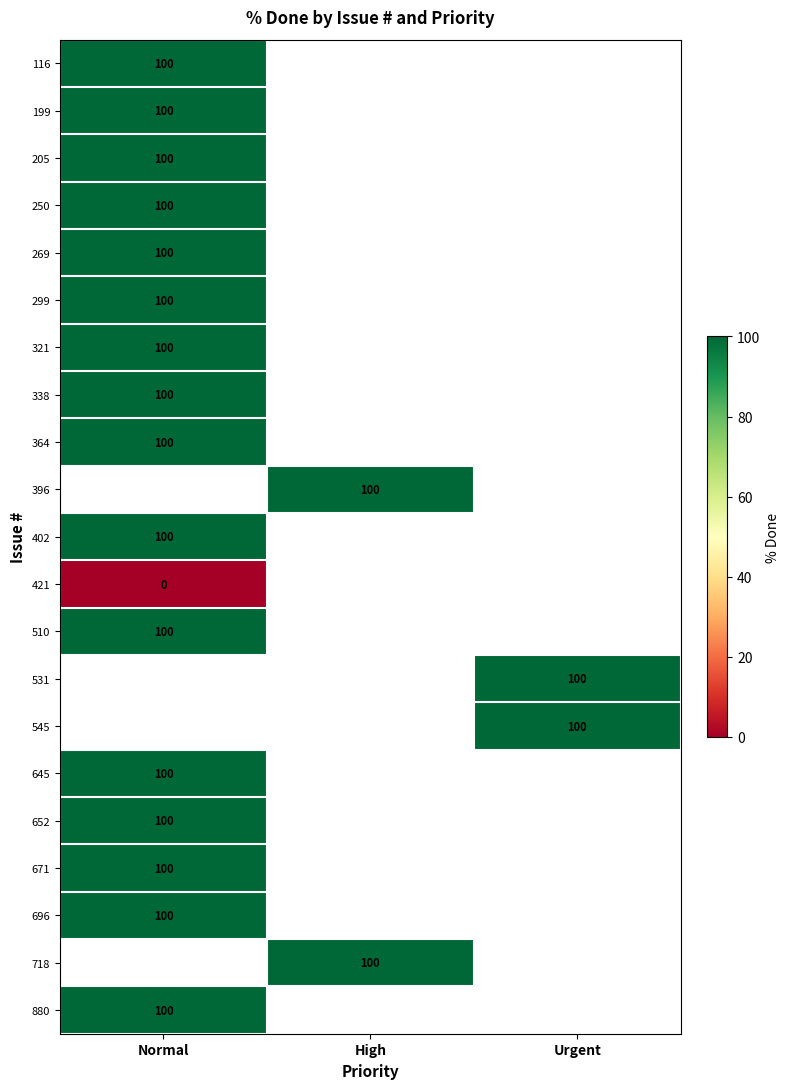

True or false: 718 has a value of 66 at High.

False